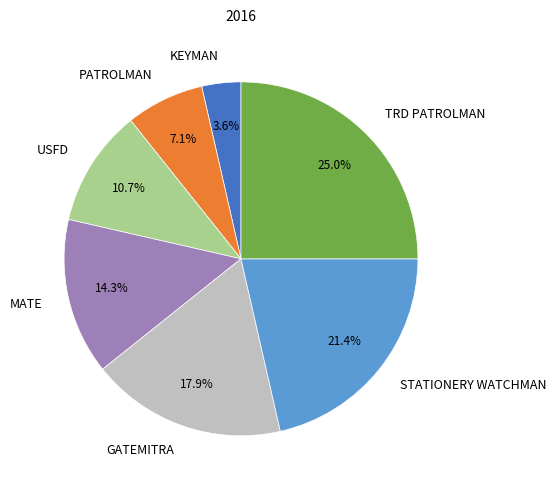

True or false: STATIONERY WATCHMAN accounts for 15% of the total.

False